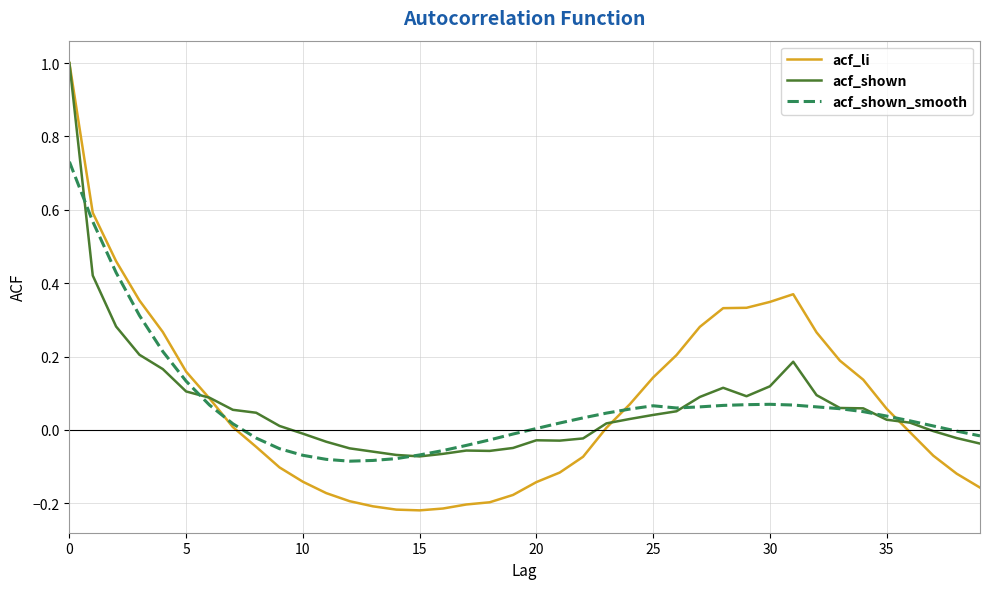

What is the maximum value shown in the chart?

1.0